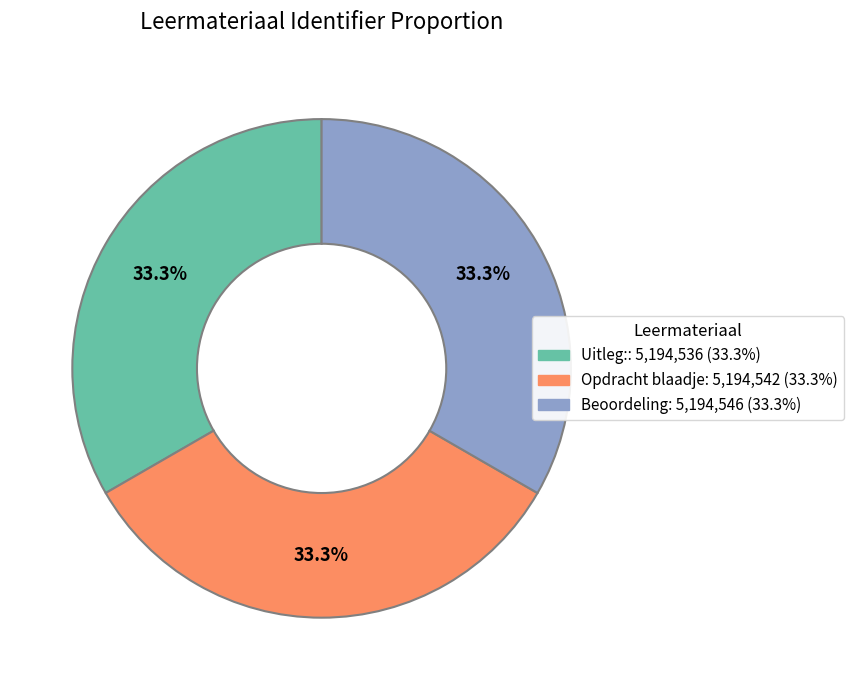

What is the ratio of the value at Beoordeling to the value at Uitleg:?

1.0